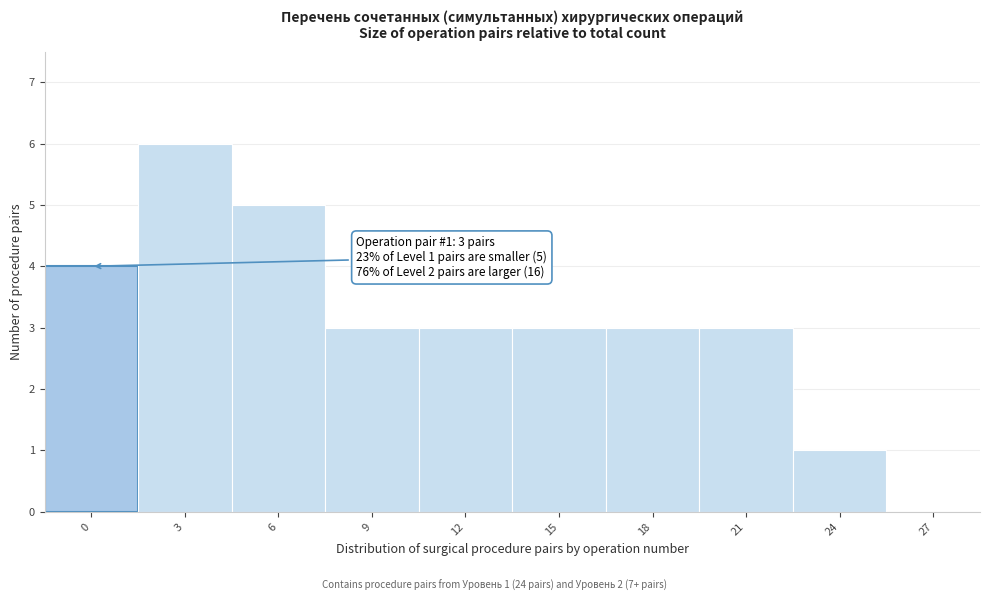

Reading right to left, extract all data points from this chart.

27=0	24=1	21=3	18=3	15=3	12=3	9=3	6=5	3=6	0=4